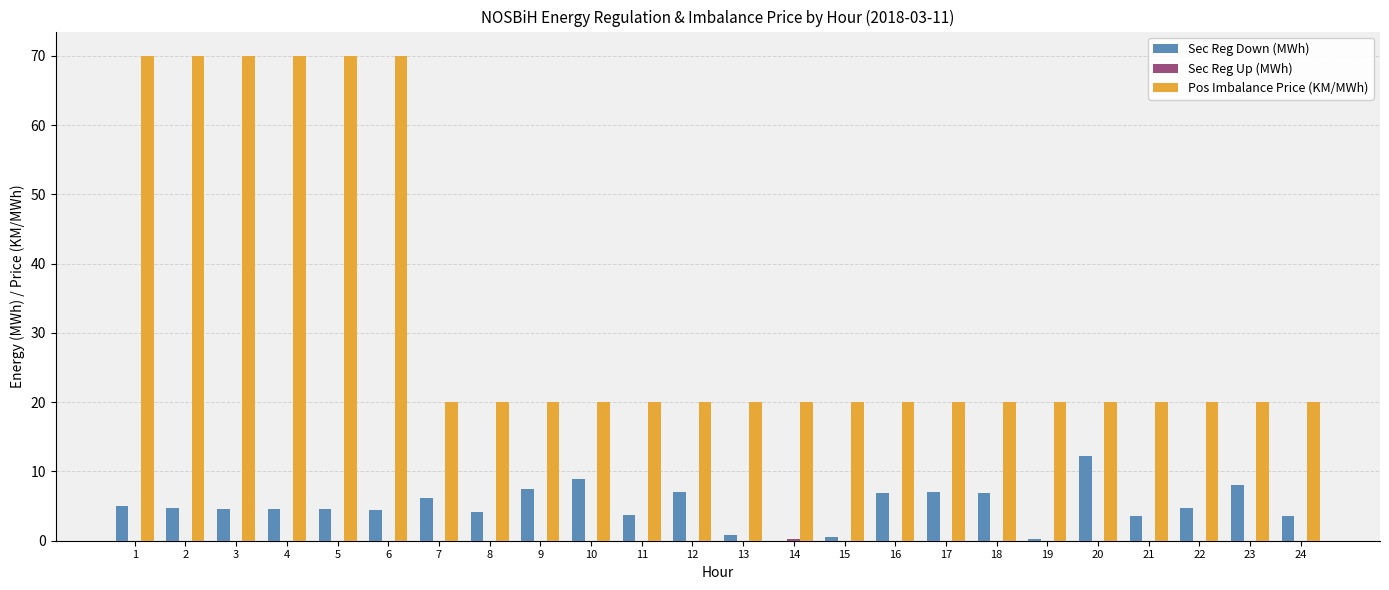

How many groups of bars are there?

24